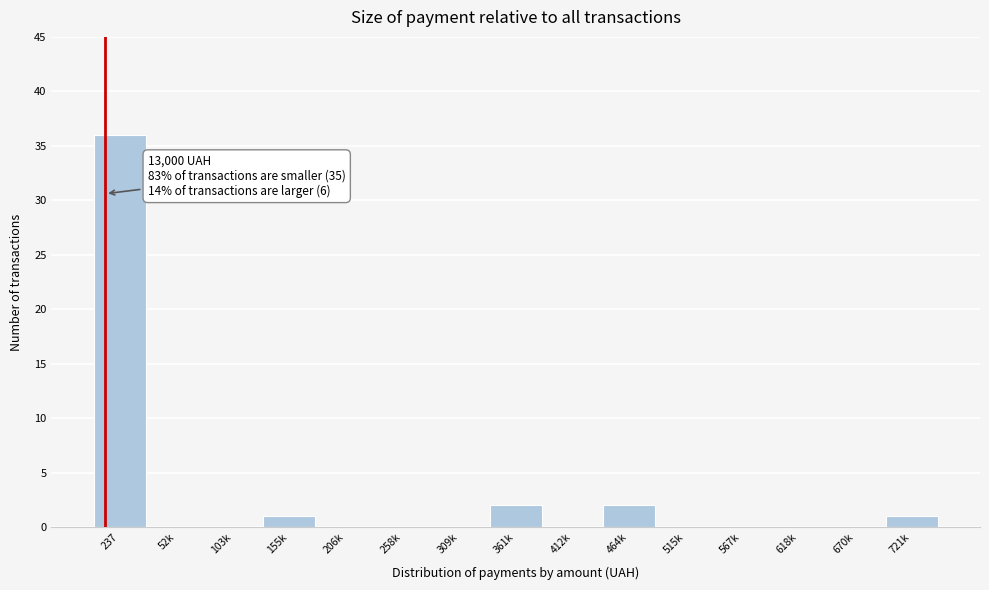

Reading right to left, extract all data points from this chart.

721k=1	670k=0	618k=0	567k=0	515k=0	464k=2	412k=0	361k=2	309k=0	258k=0	206k=0	155k=1	103k=0	52k=0	237=36